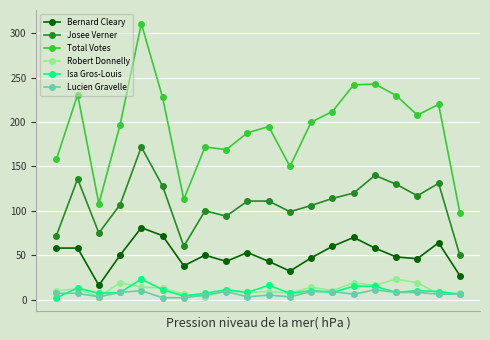

True or false: Bernard Cleary and Total Votes intersect in this chart.

False